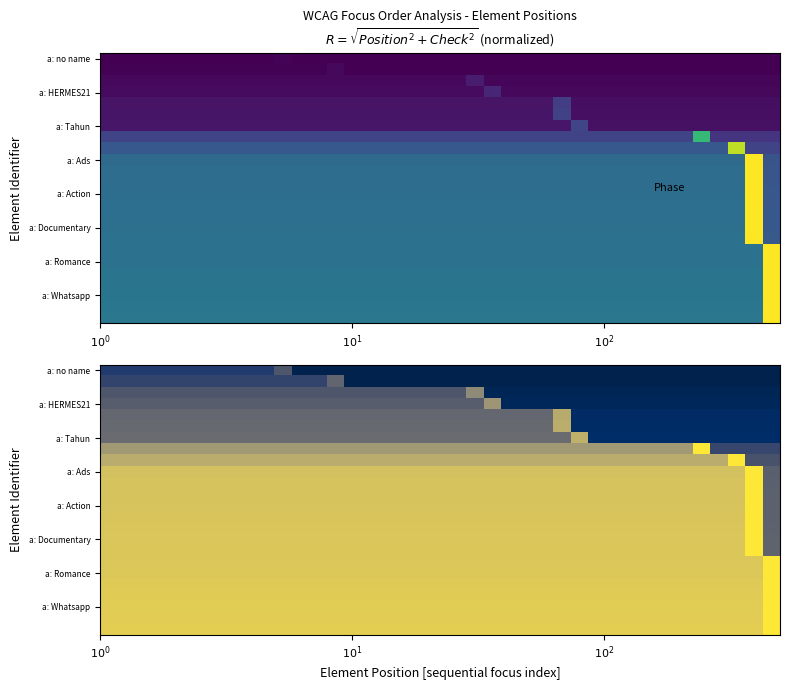

What is the maximum value shown in the chart?

1.0